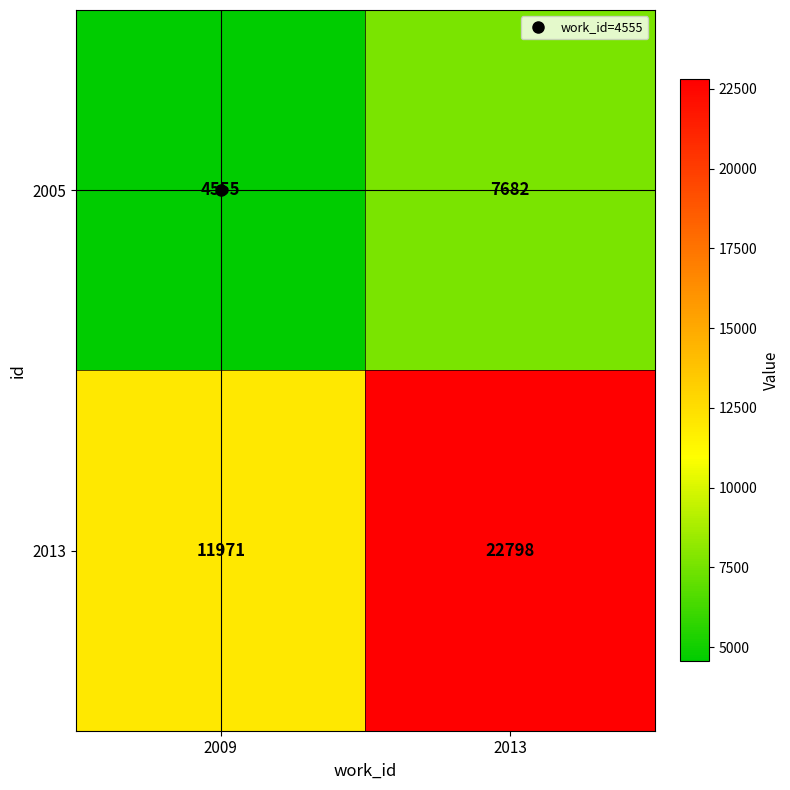

Rank the series at 2013 from highest to lowest value.

2013, 2005